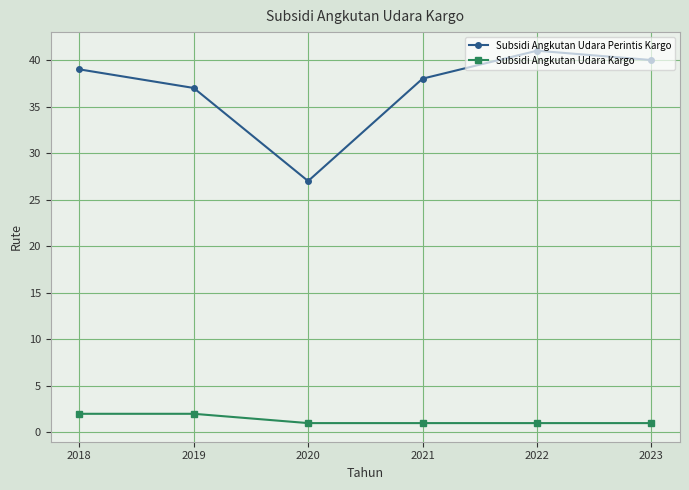

At which category does Subsidi Angkutan Udara Perintis Kargo reach its first local valley?

2020